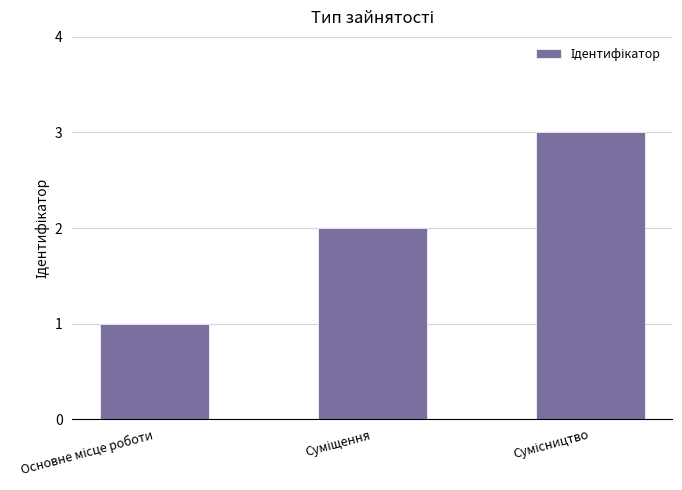

What is the greatest value displayed?

3